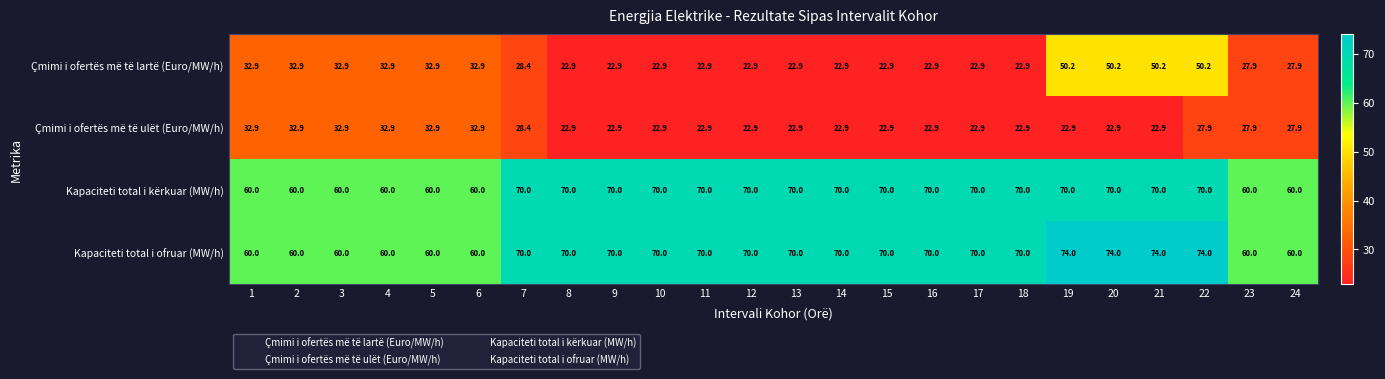

What is the minimum value for Çmimi i ofertës më të ulët (Euro/MW/h)?

22.9